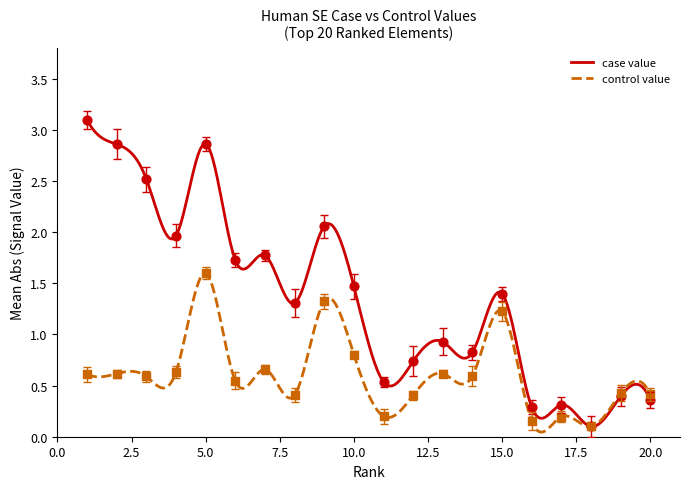

What is the total value across all series at 5?

4.5